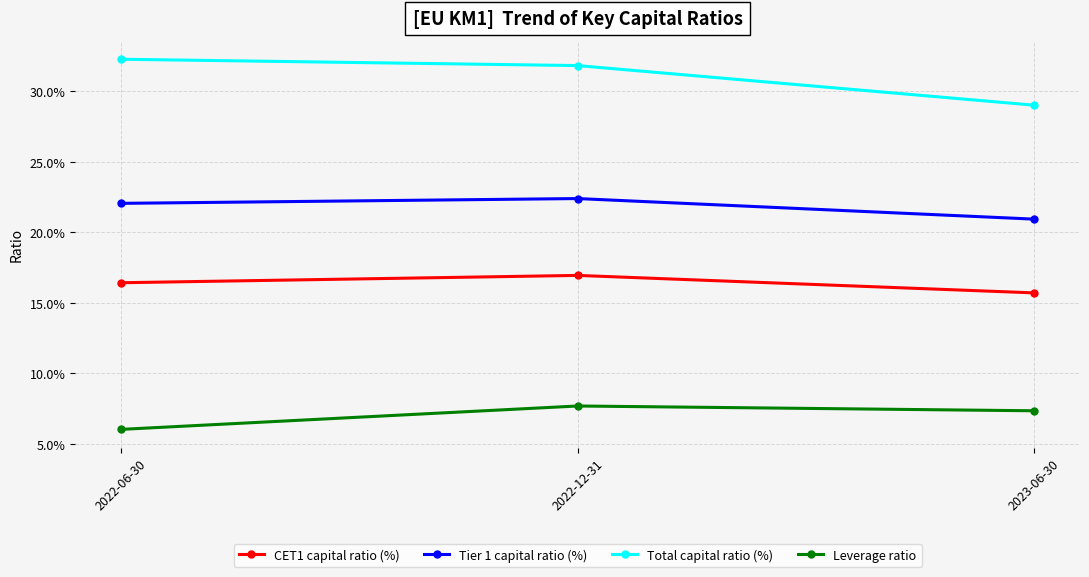

What are all the series names shown in the legend?

CET1 capital ratio (%), Tier 1 capital ratio (%), Total capital ratio (%), Leverage ratio